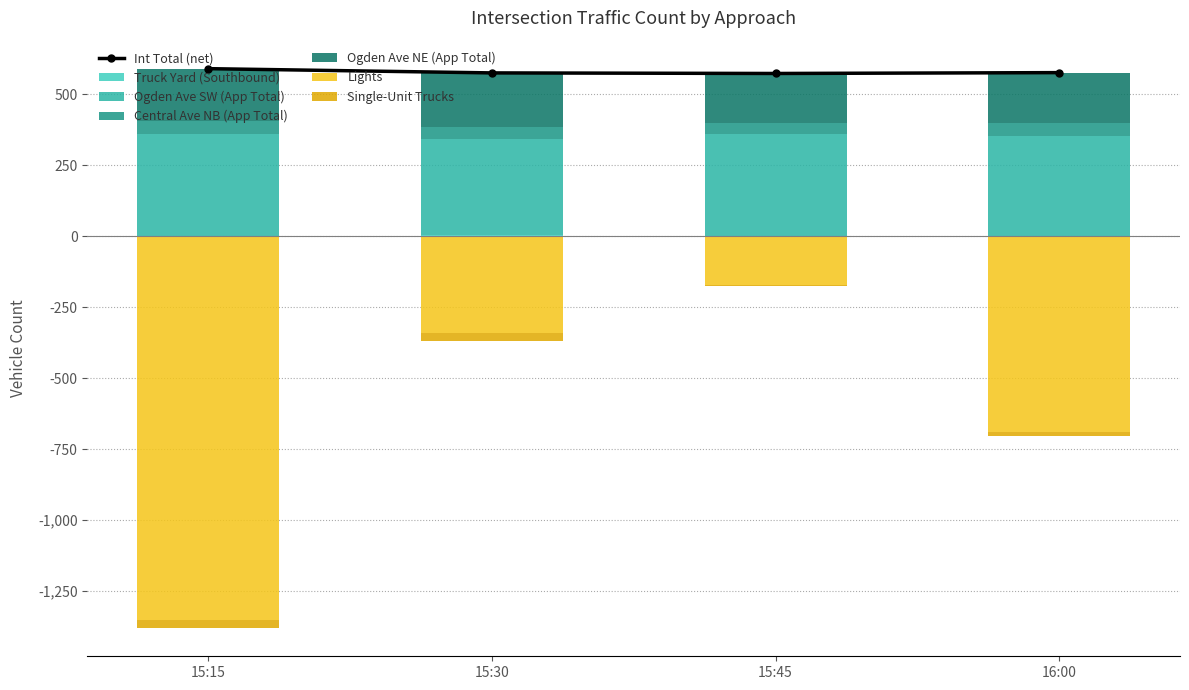

What is the lowest value of the Ogden Ave NE (App Total) series?

175